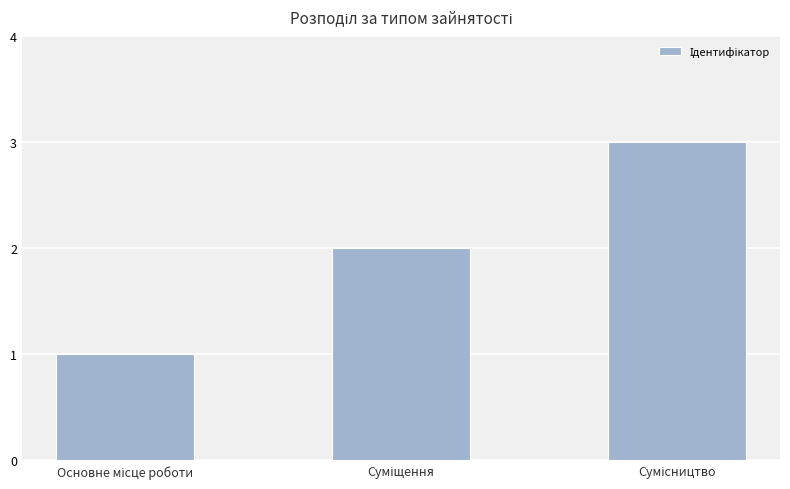

What is the smallest value displayed?

1